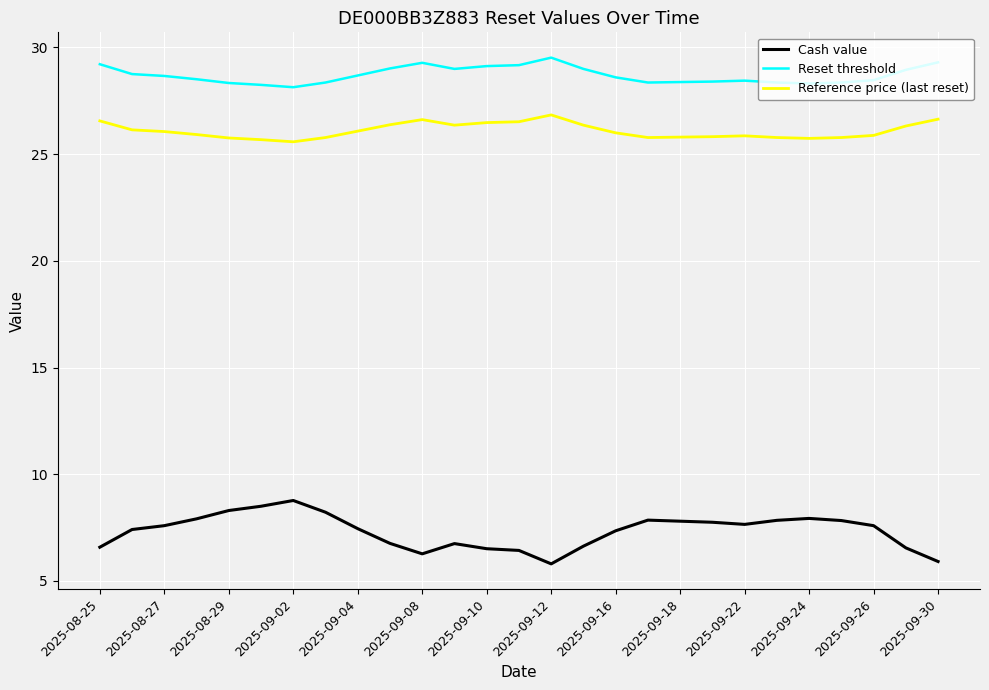

Which series has the largest total across all categories?

Reset threshold